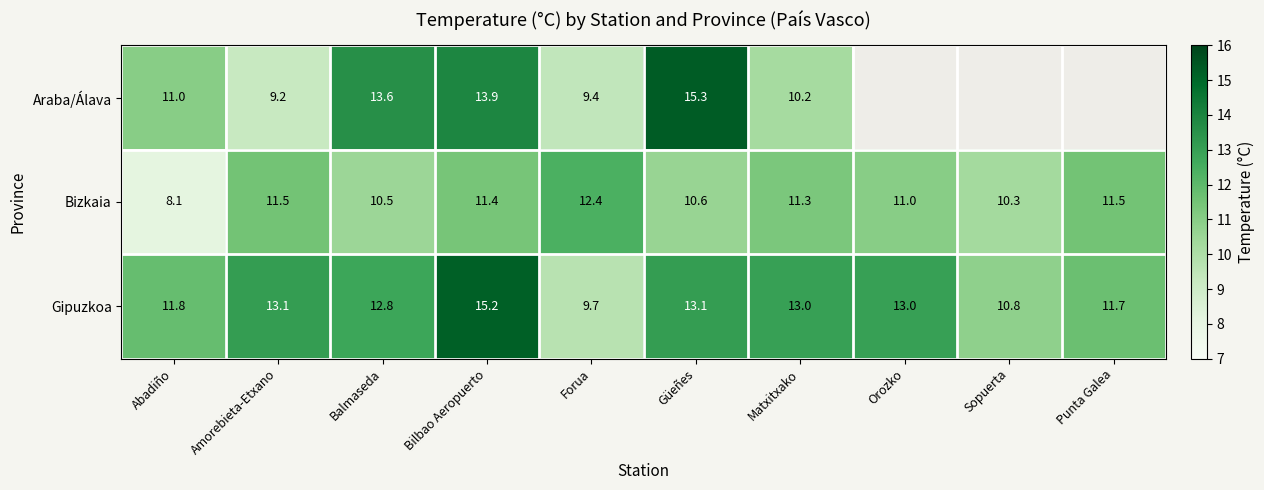

At Bilbao Aeropuerto, list the series in order from smallest to largest.

Bizkaia, Araba/Álava, Gipuzkoa